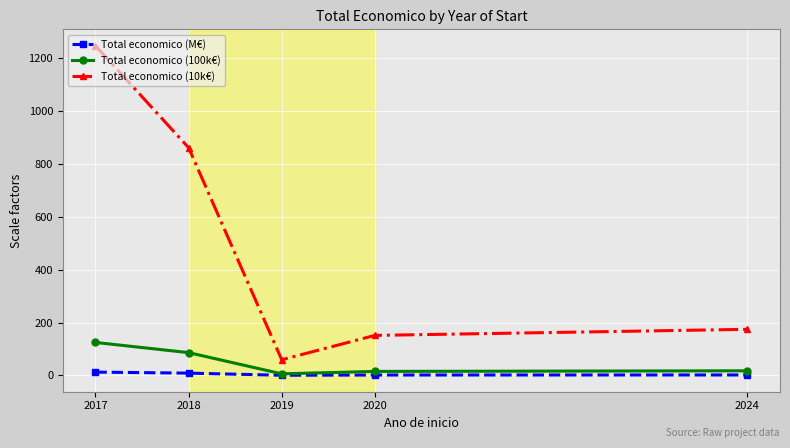

At which category is the sum across all series the highest?

2017